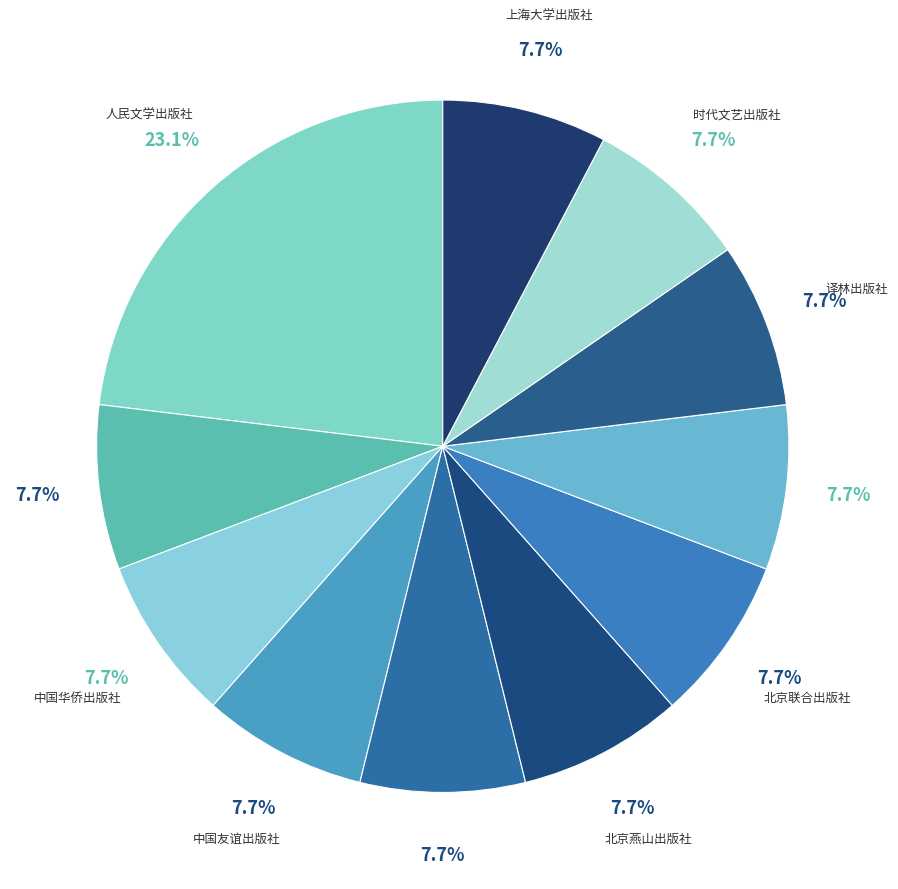

Count the number of slices in the pie.

11